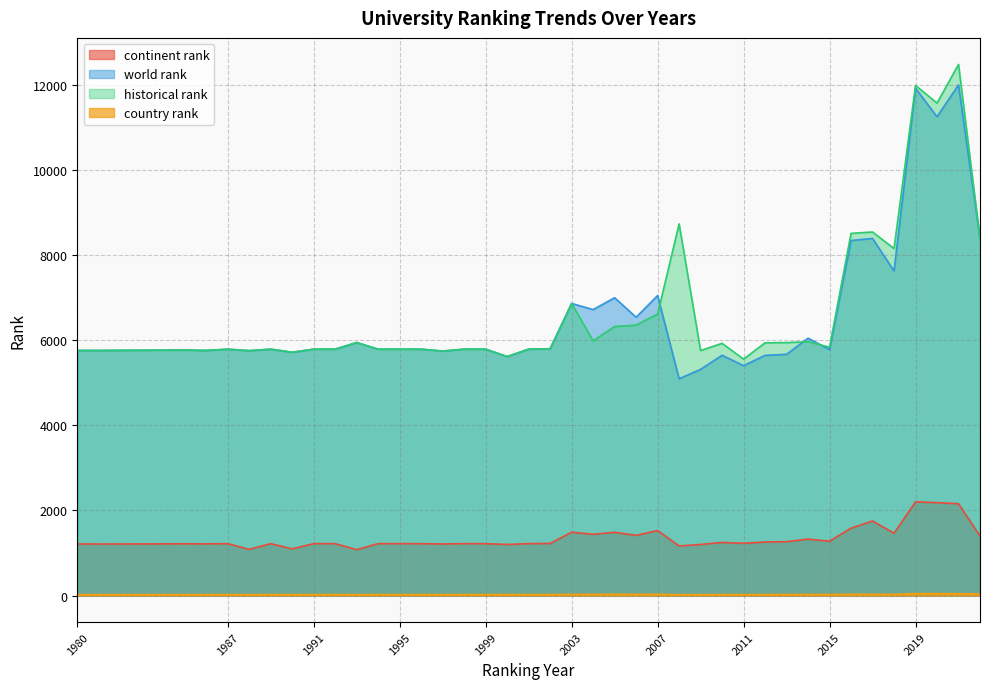

How many data points in continent rank are above 1218?

19